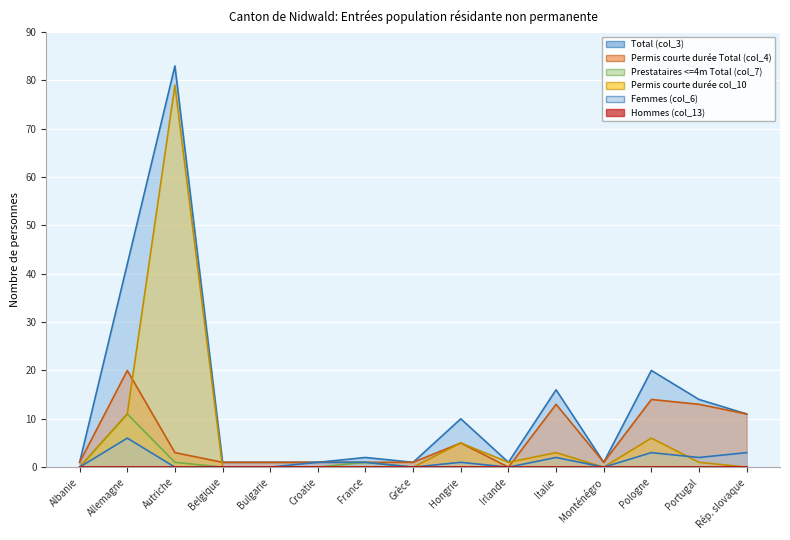

True or false: Prestataires <=4m Total (col_7) and Total (col_3) cross at least once.

False